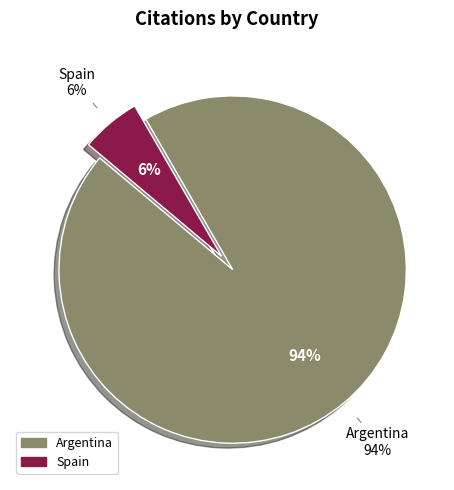

Which has a higher value, Argentina or Spain?

Argentina